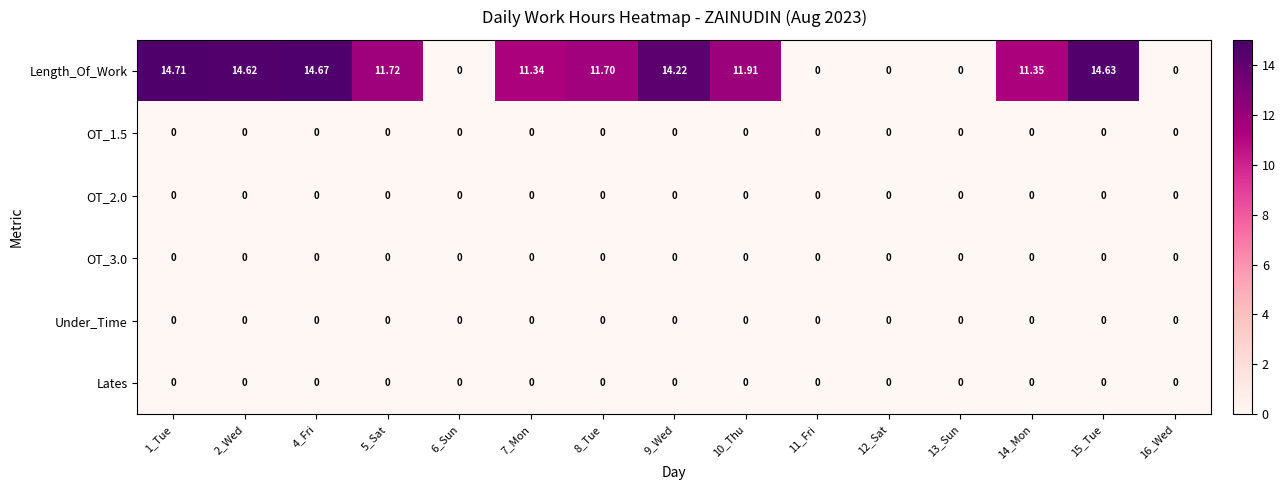

Which series has the largest total across all categories?

Length_Of_Work